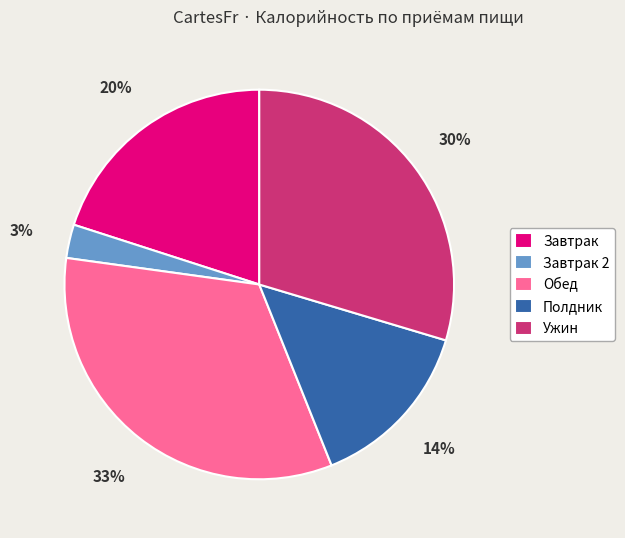

Is the sum of Ужин and Обед greater than half?

Yes